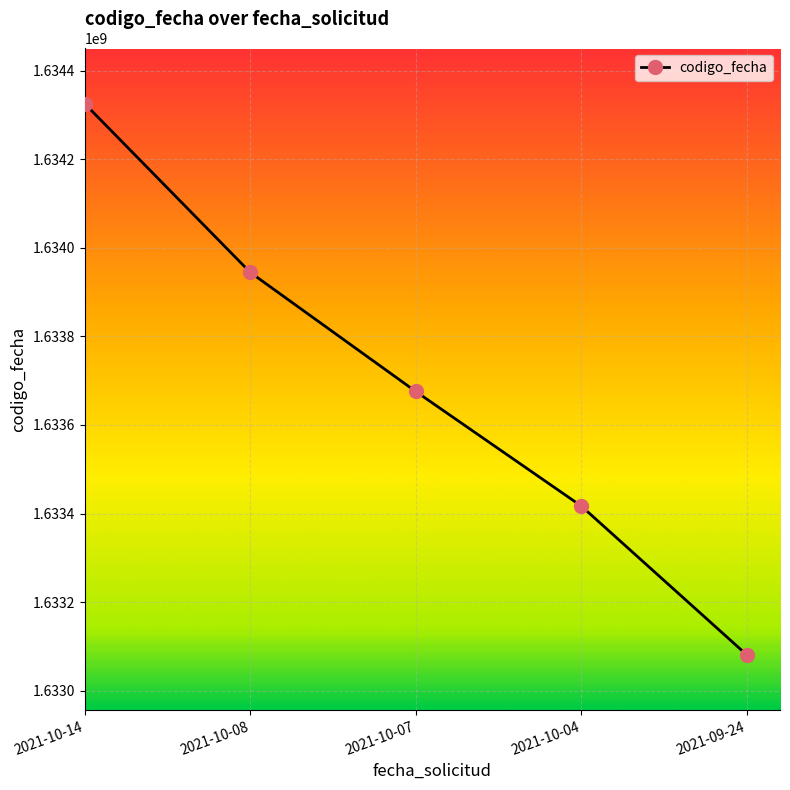

What is the minimum value shown in the chart?

1633080790